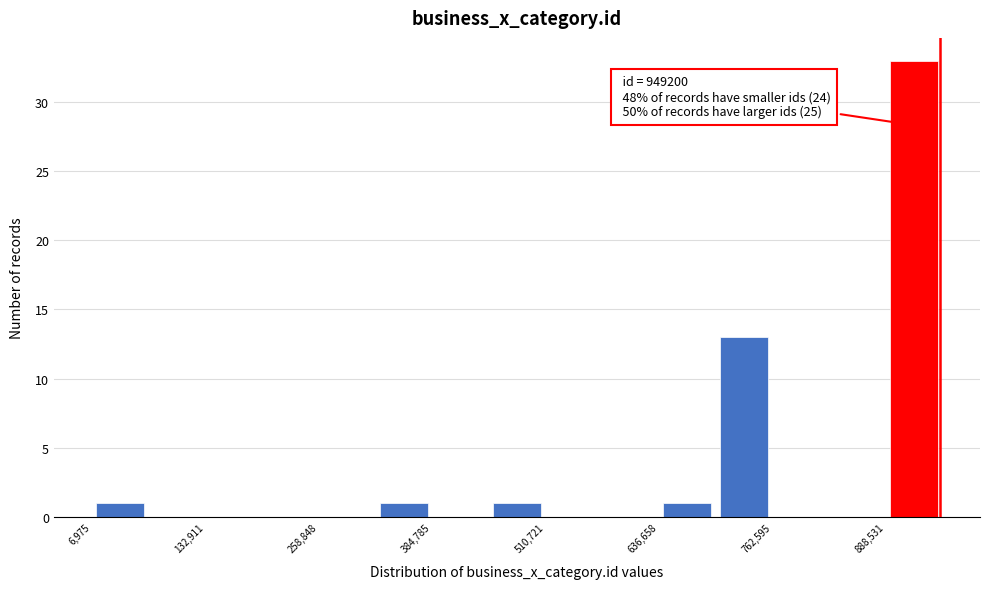

Read against the x-axis, roughly where is the centre of the tallest bar?

920000